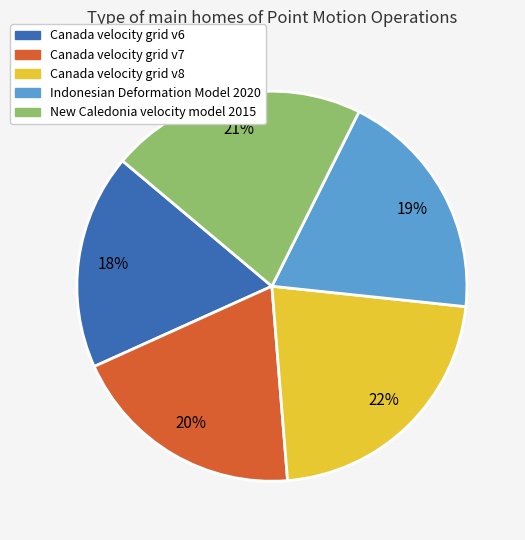

How many slices are in this pie chart?

5